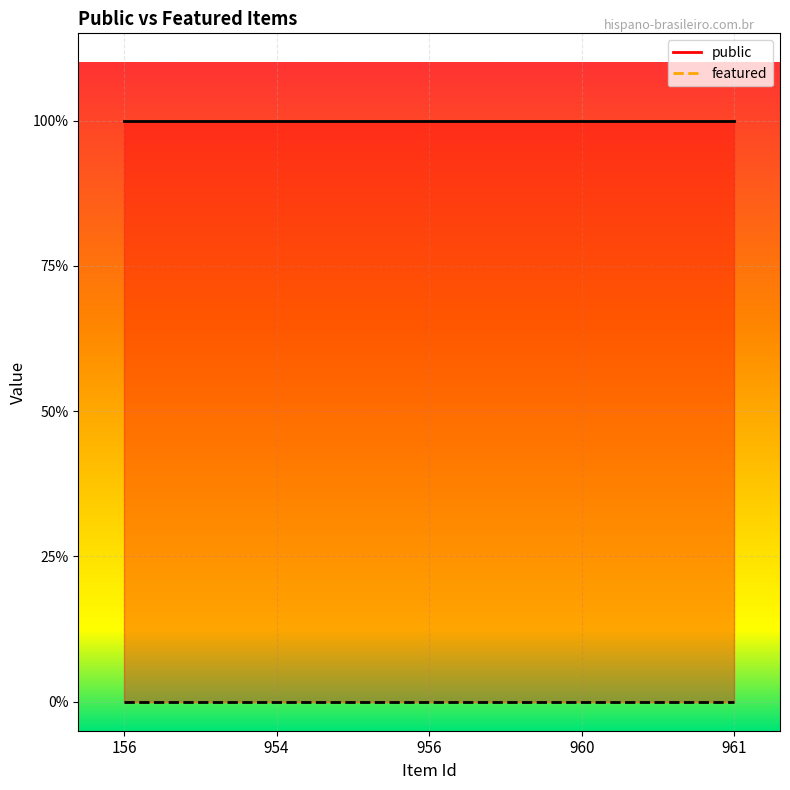

Which series has the largest total across all categories?

public